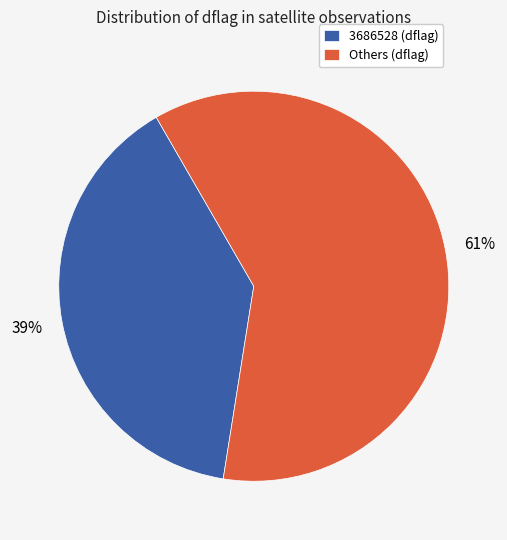

To the nearest percent, what portion does 3686528 (dflag) represent?

39%